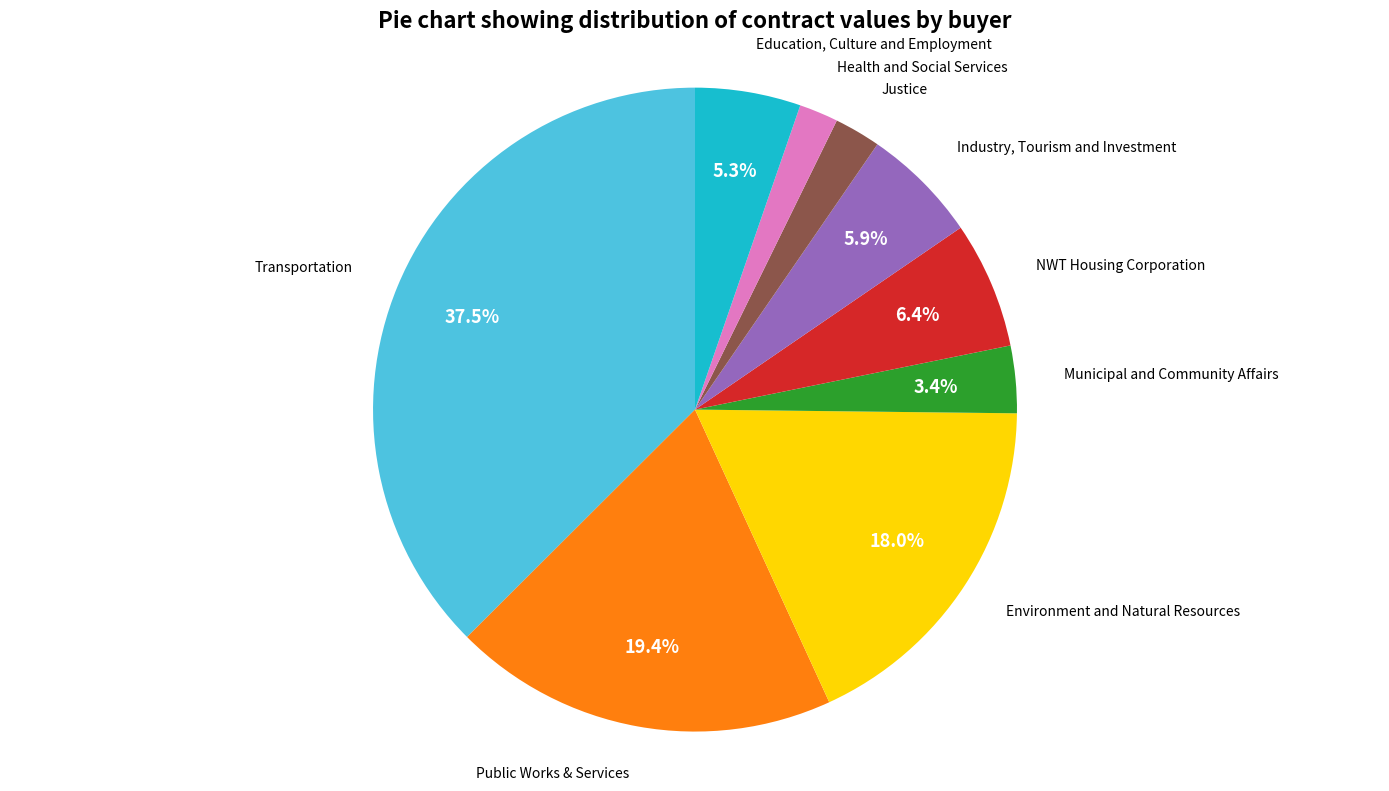

Is there a majority slice in this chart?

No